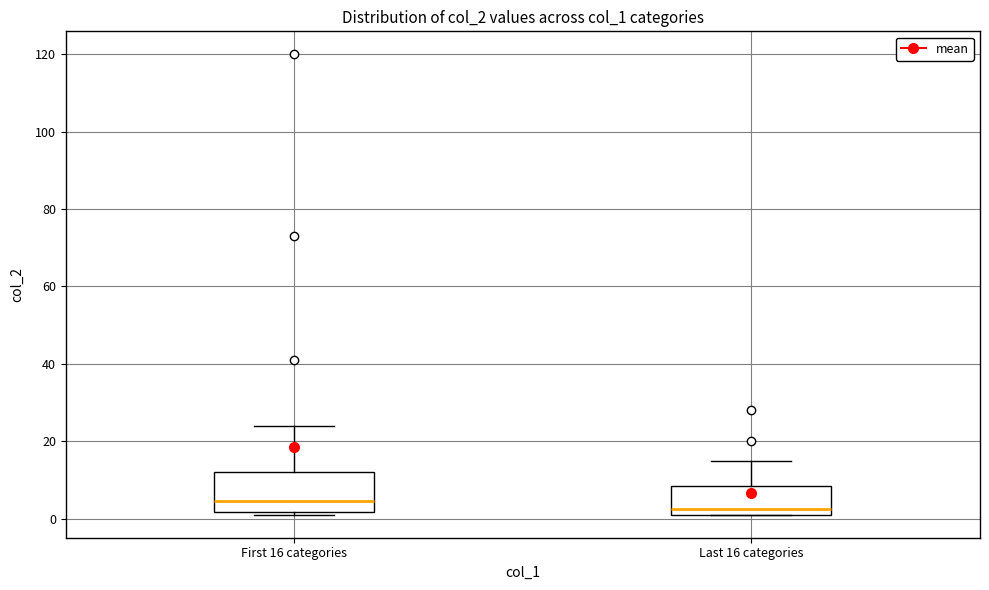

Reading left to right, transcribe this box plot: for each box, give where its median line is, the range the box spans, and where its two whiskers end, as read against the y-axis. The values are not printed on the chart, so give them approximately, as read against the axis.

First 16 categories: median 4, box 2 to 12, whiskers 2 (just below the box's lower edge) to 24
Last 16 categories: median 2 (just above the box's lower edge), box 2 to 8, whiskers 2 to 16